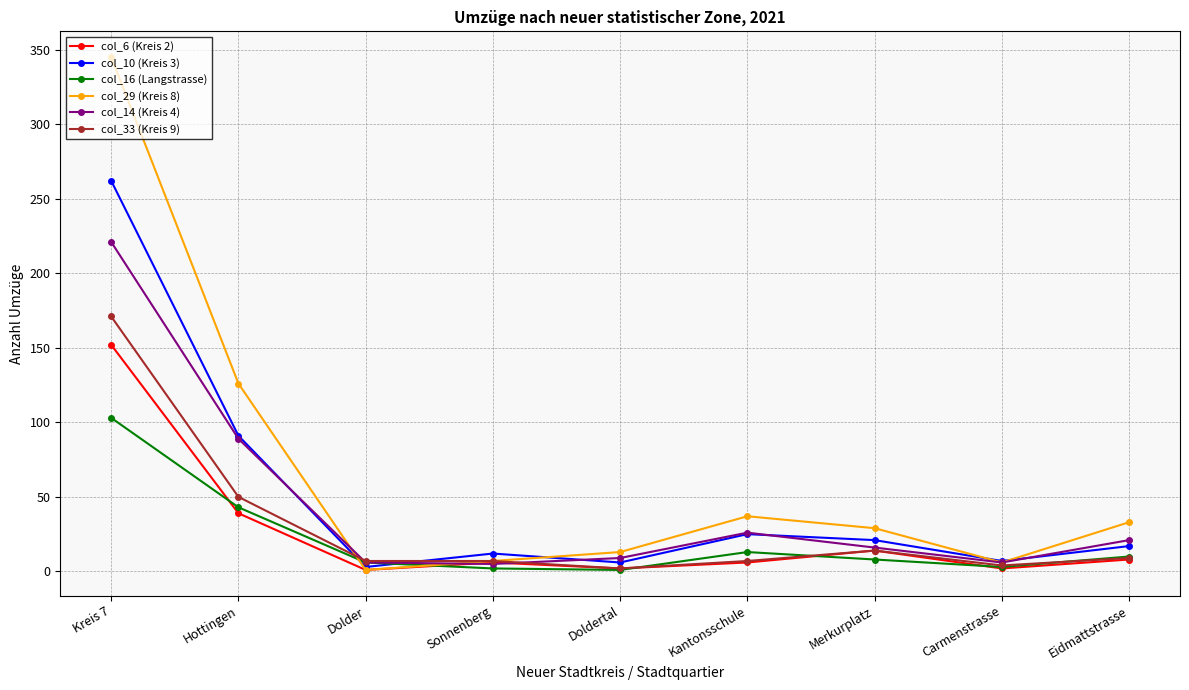

How many interior local valleys does the col_29 (Kreis 8) series have?

2